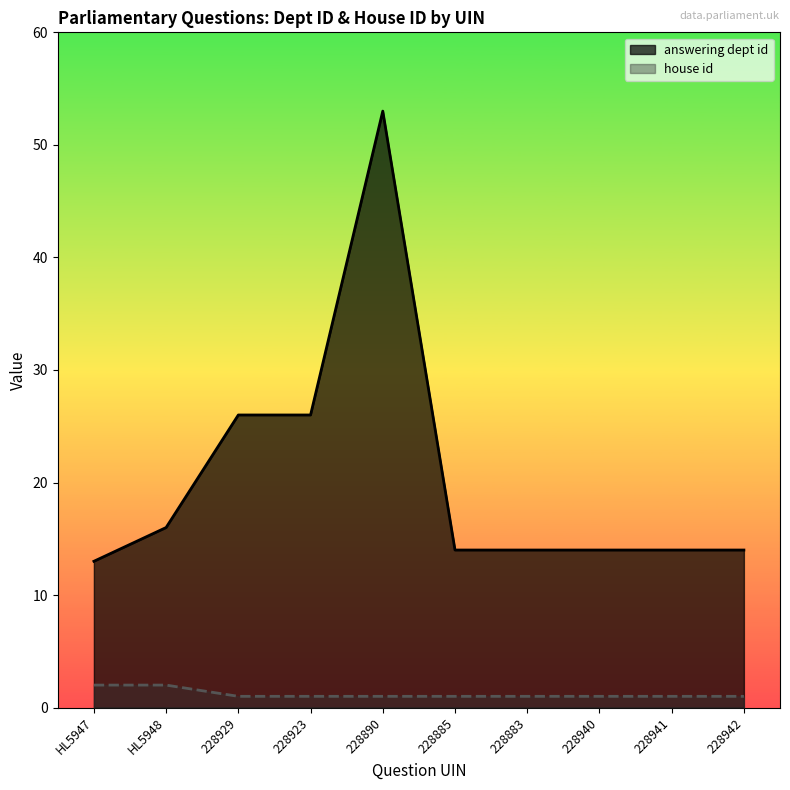

What is the total value across all series at HL5948?

18